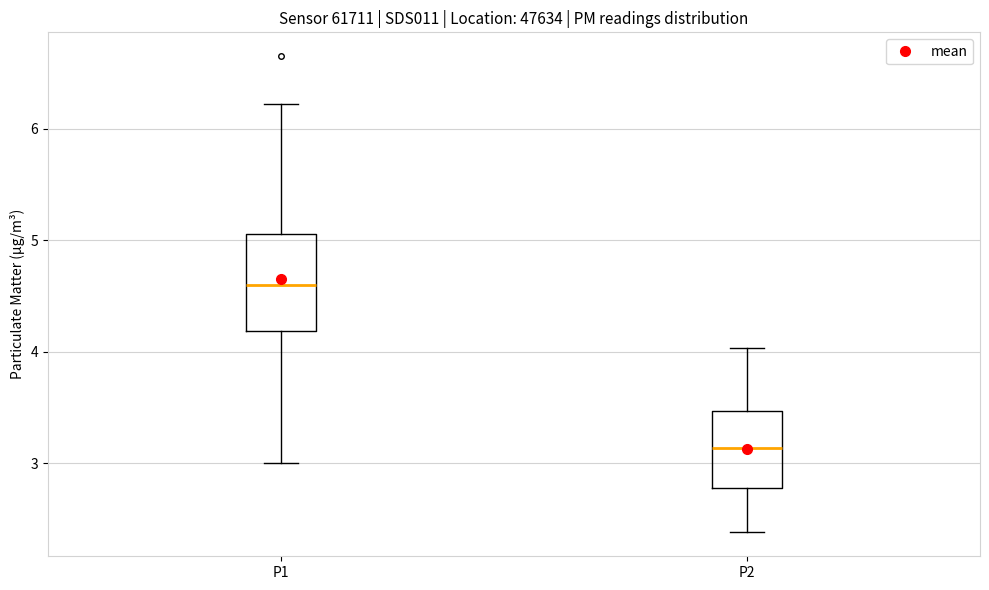

Reading left to right, read every box against the y-axis: the position of its median line, the range the box covers, and the ends of its whiskers. The values are not printed on the chart, so give them approximately, as read against the axis.

P1: median 4.6, box 4.2 to 5.1, whiskers 3.0 to 6.2
P2: median 3.1, box 2.8 to 3.5, whiskers 2.4 to 4.0